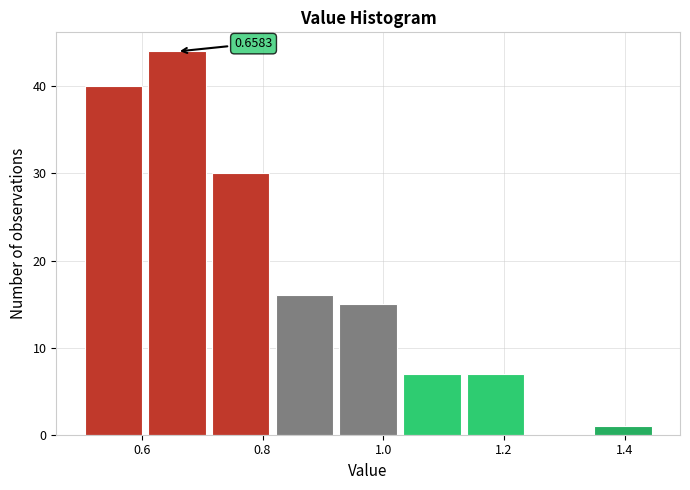

Which range on the x-axis has the tallest bar?

0.60 to 0.72